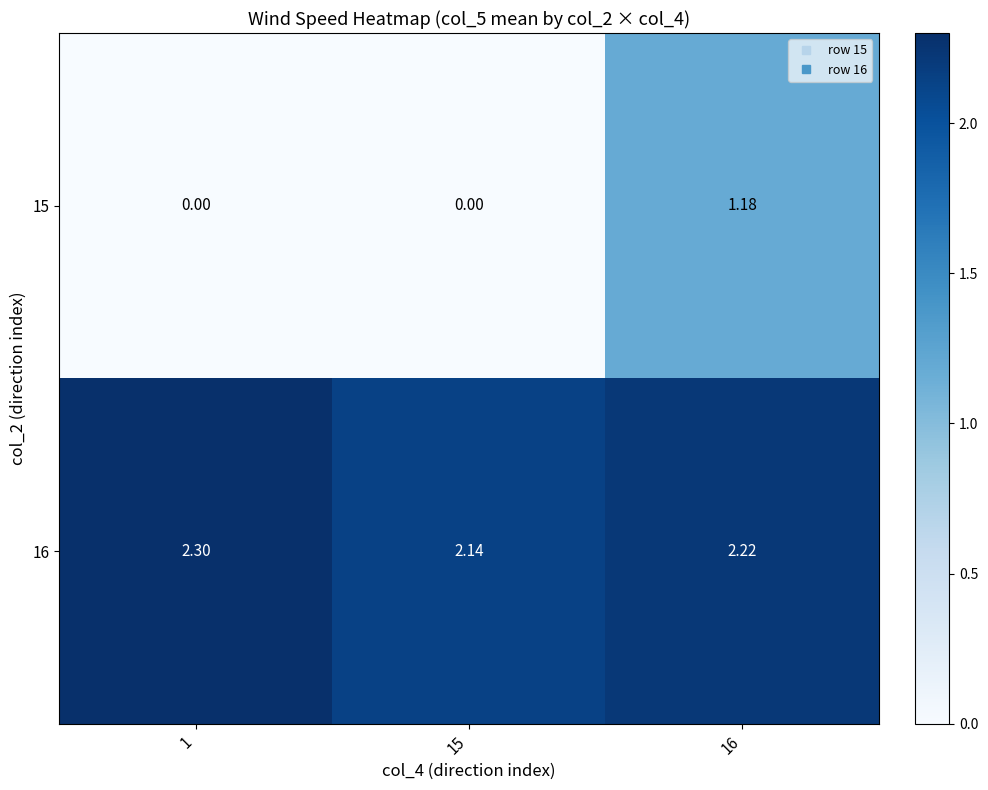

Which series has the largest range (max minus min)?

15